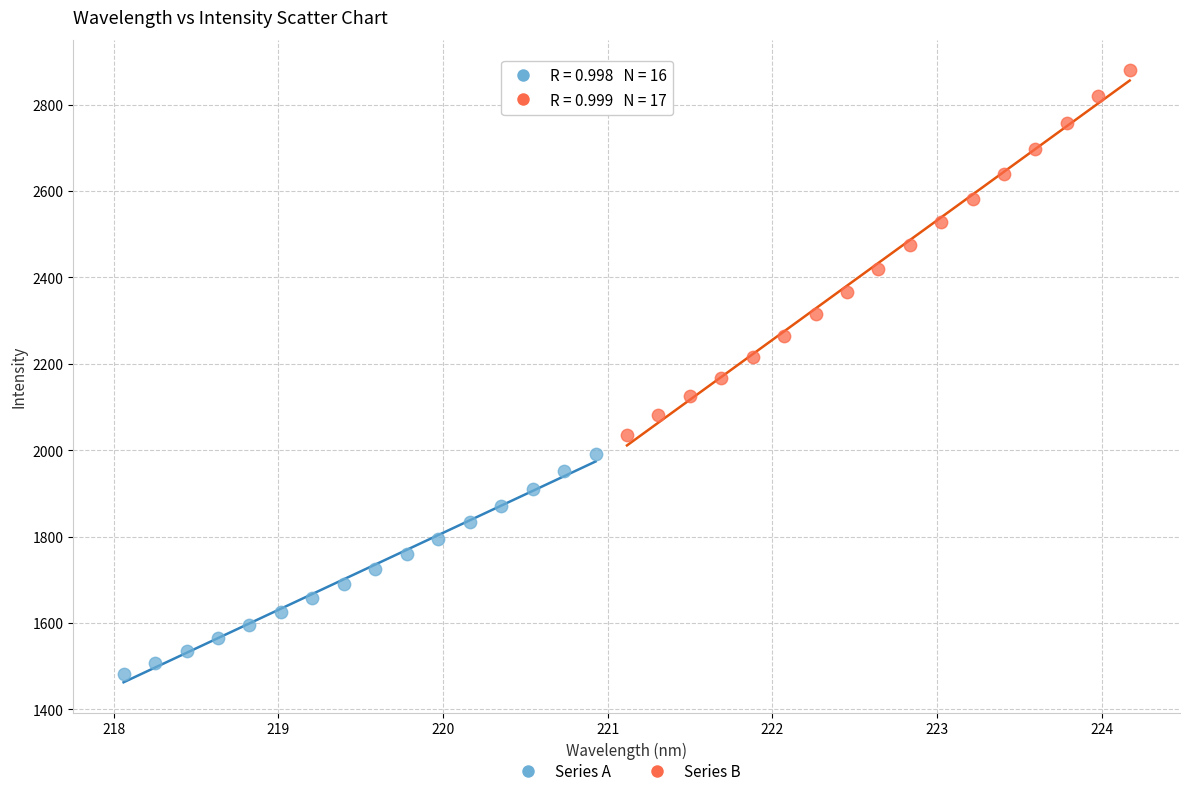

Which series contains the lowest Y value?

Series A